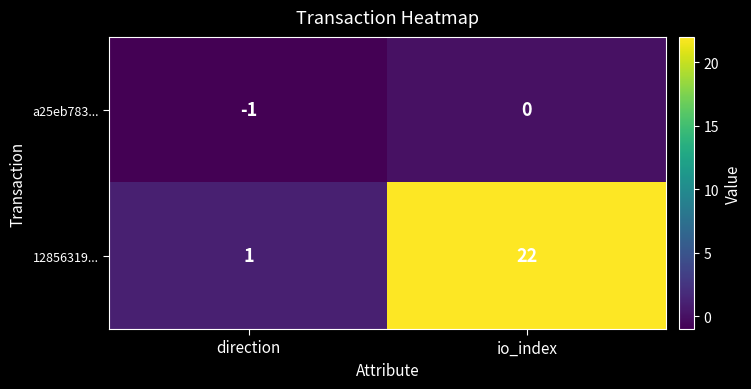

Which category has the lowest value across all series?

direction